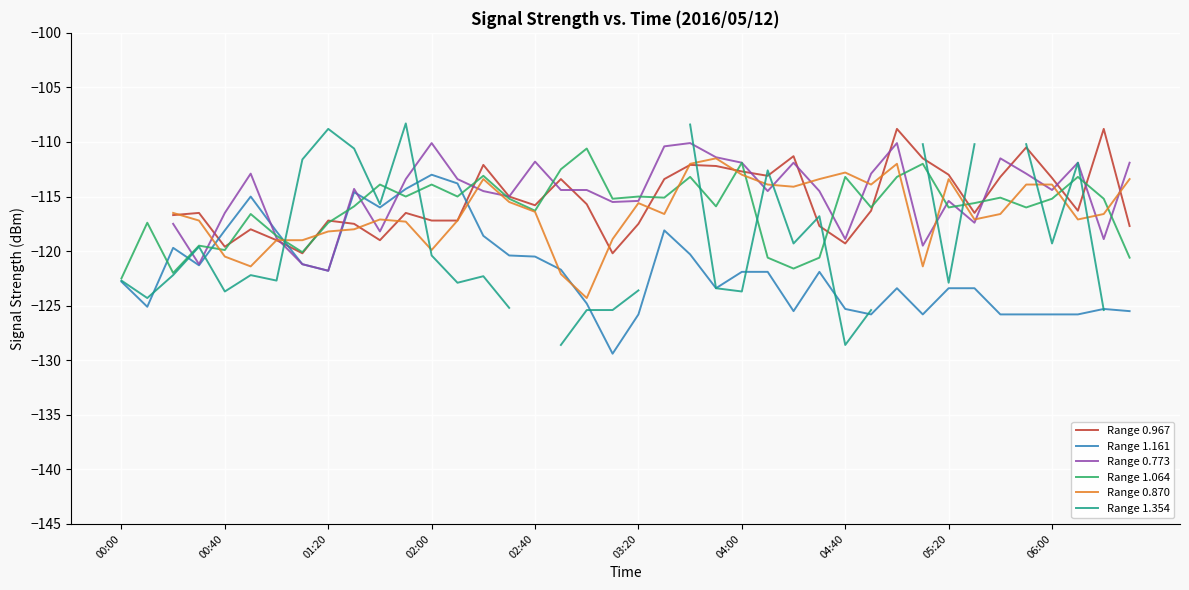

At 29, list the series in order from largest to smallest.

Range 0.773, Range 0.870, Range 1.064, Range 0.967, Range 1.354, Range 1.161